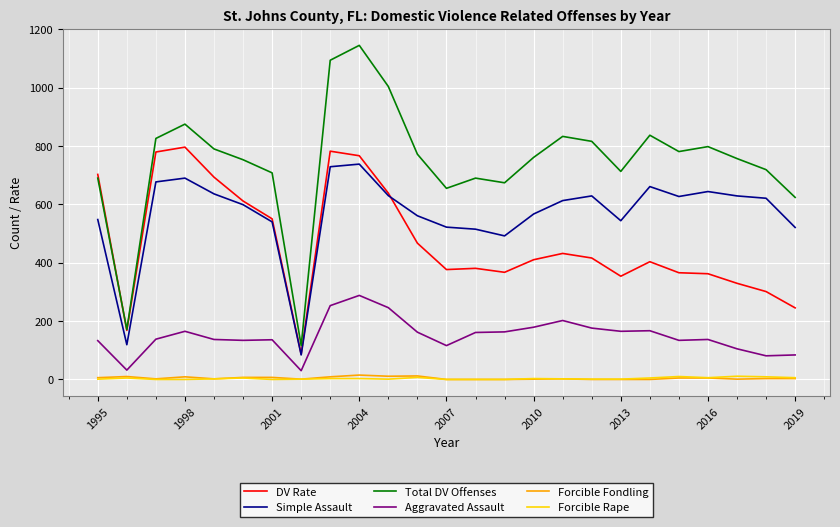

Which series has the largest range (max minus min)?

Total DV Offenses